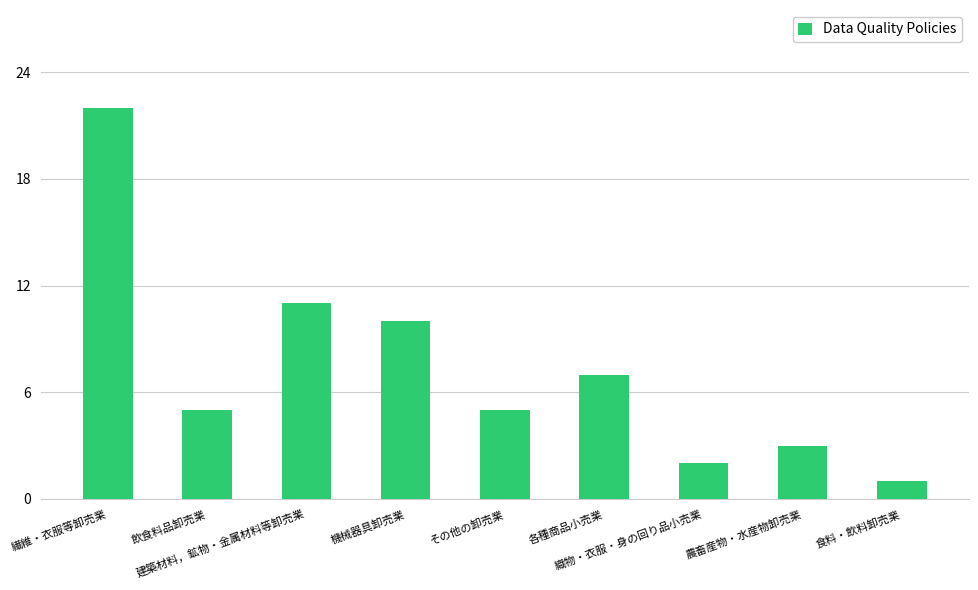

Reading left to right, what are all the values shown in this chart?

繊維・衣服等卸売業=22	飲食料品卸売業=5	建築材料，鉱物・金属材料等卸売業=11	機械器具卸売業=10	その他の卸売業=5	各種商品小売業=7	織物・衣服・身の回り品小売業=2	農畜産物・水産物卸売業=3	食料・飲料卸売業=1